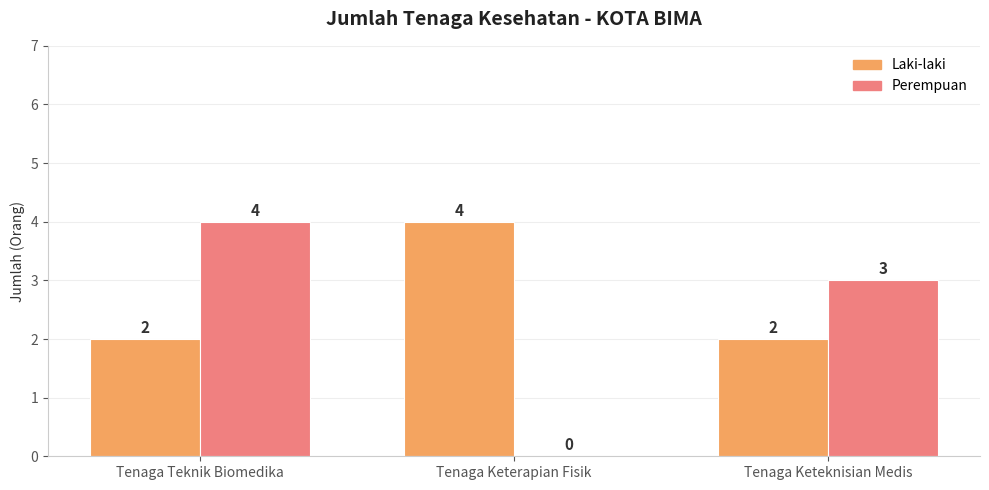

True or false: Perempuan has a value of -2 at Tenaga Keterapian Fisik.

False